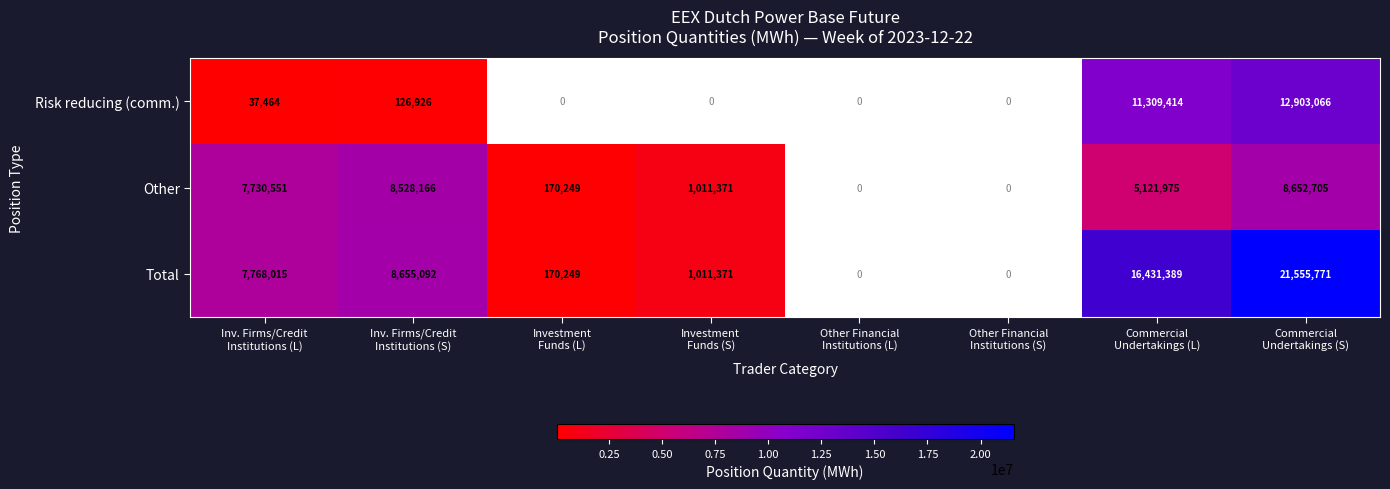

Where is Other nearest to the value 4411477?

Commercial Undertakings (L)